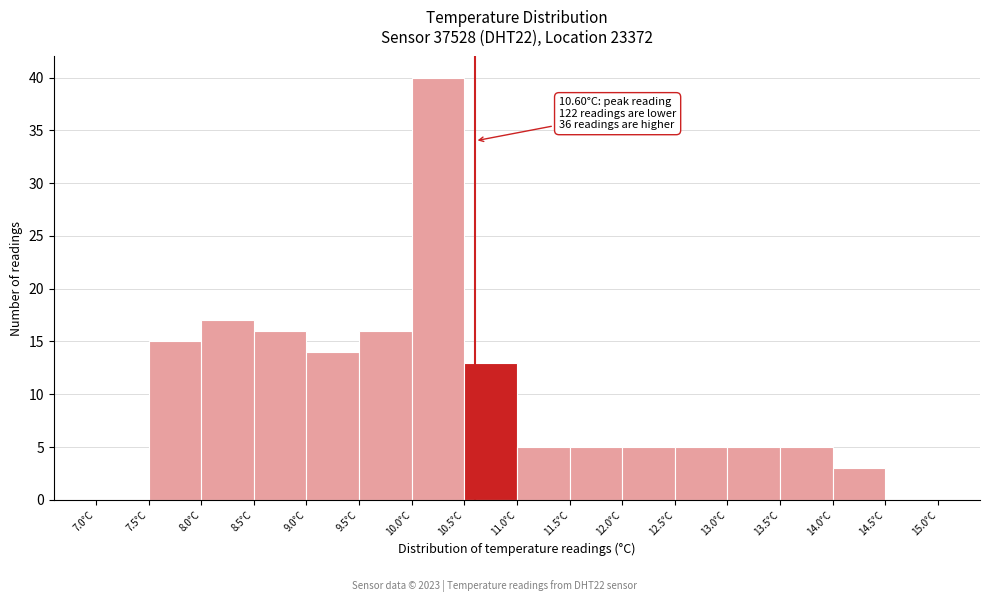

Which range on the x-axis has the tallest bar?

10.0 to 10.5